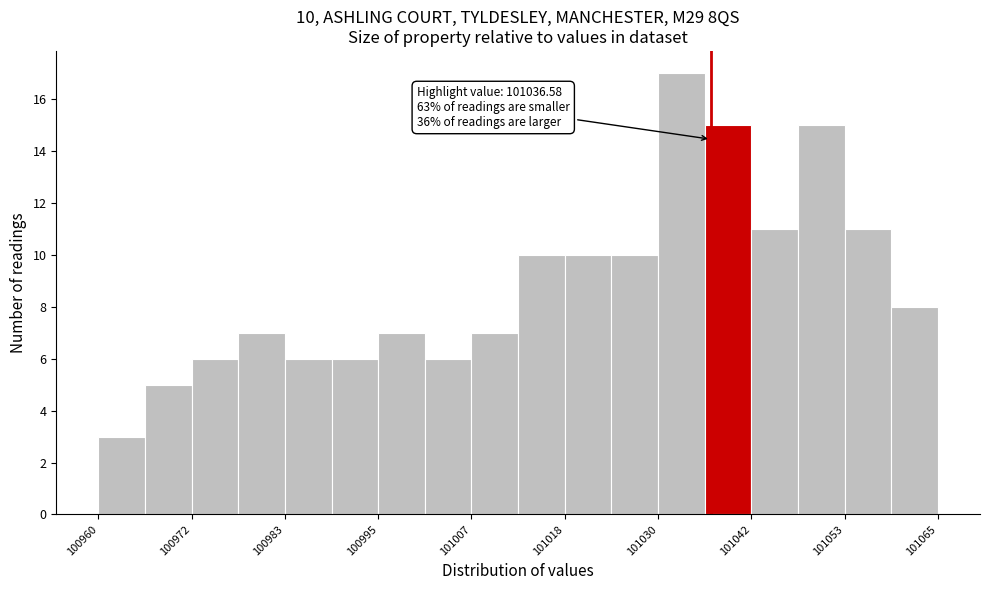

Around what value on the x-axis is the tallest bar? Give the approximate position of its centre, as read against the axis.

101032